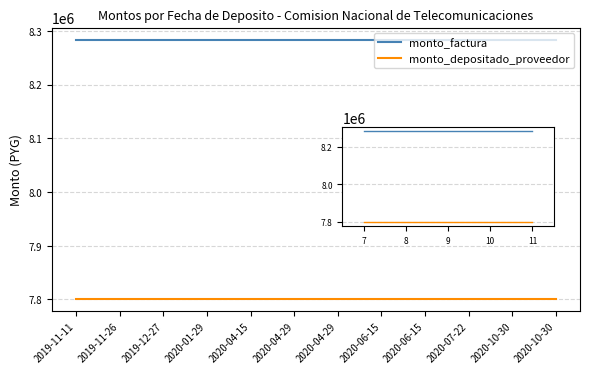

Which series has the widest spread of values?

monto_factura